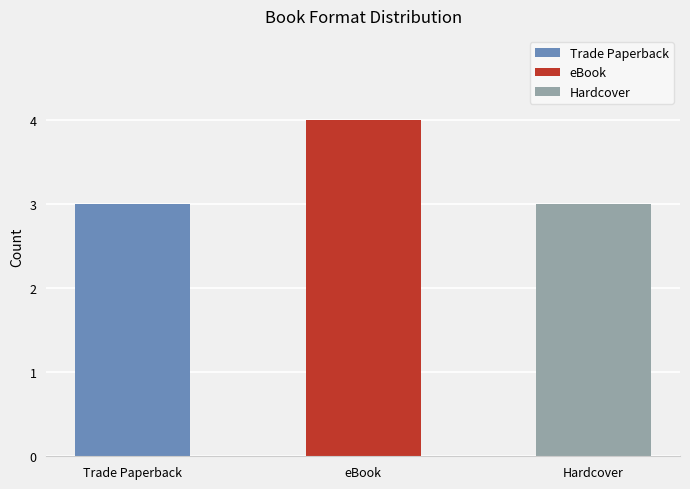

What position from the right is Trade Paperback?

3